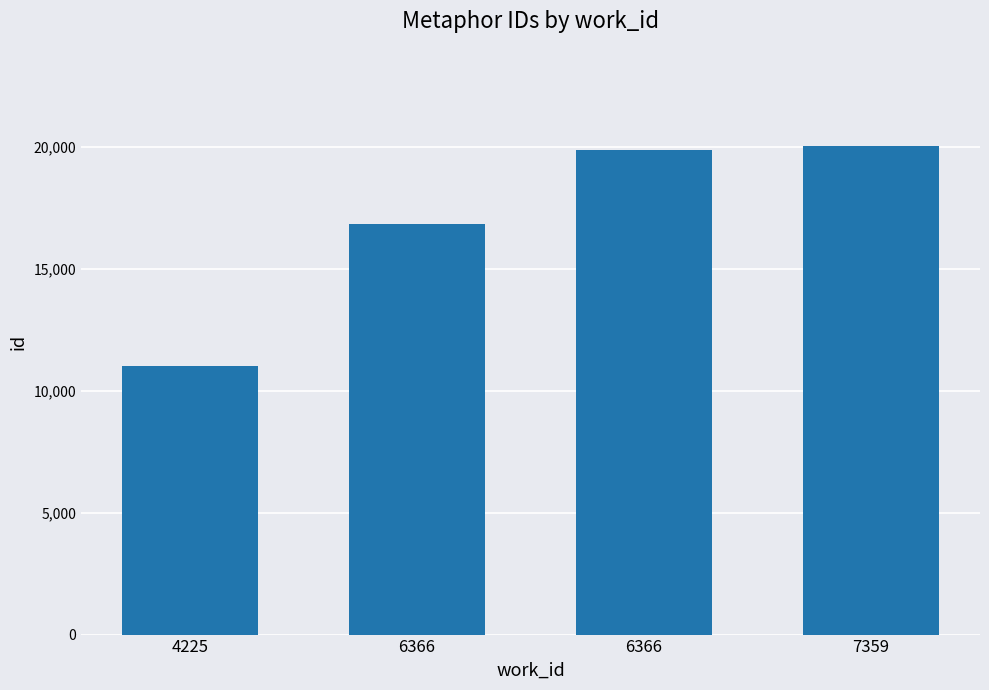

What is the difference between the maximum and second lowest values?

3176